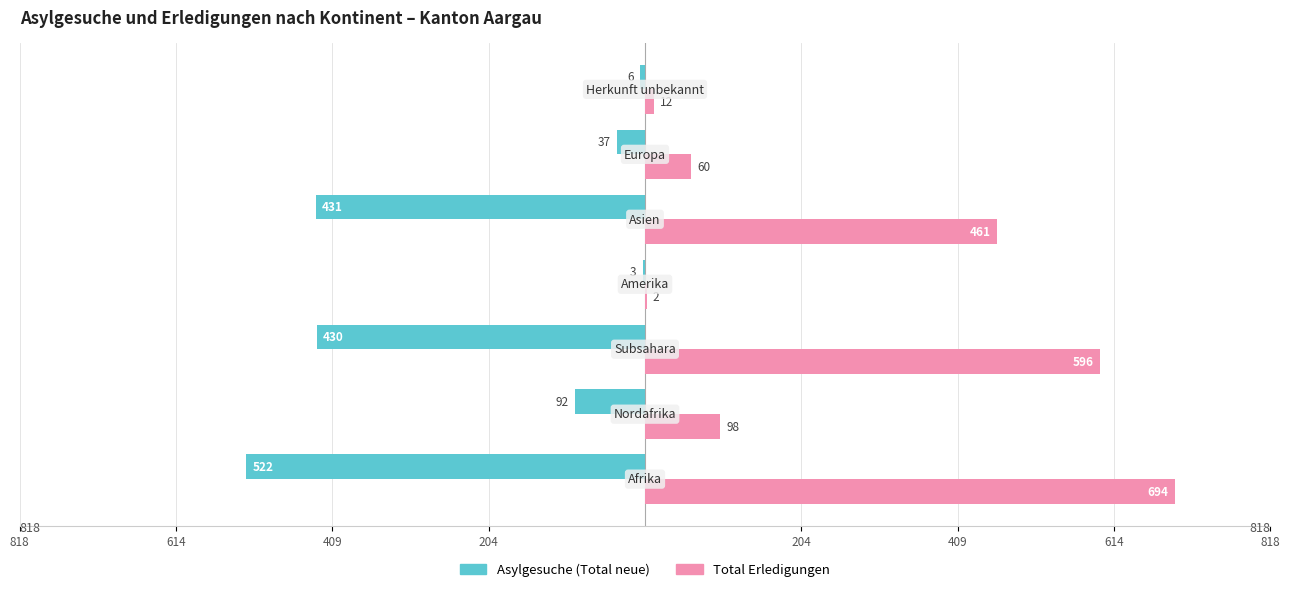

What is the difference between the maximum and minimum values in the Asylgesuche (Total neue) series?

519